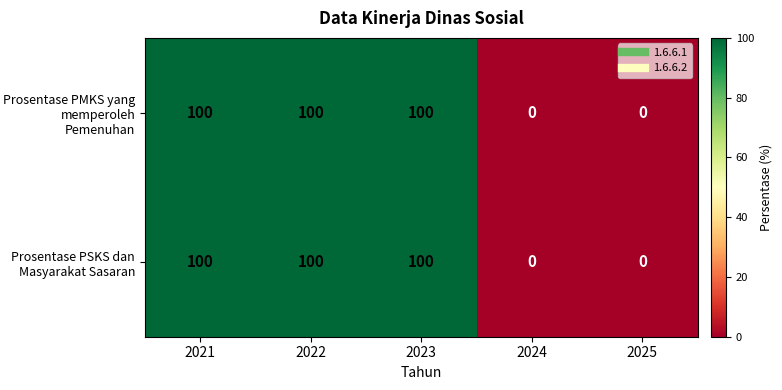

The value of Prosentase PMKS yang memperoleh Pemenuhan at 2022 is 100. True or false?

True